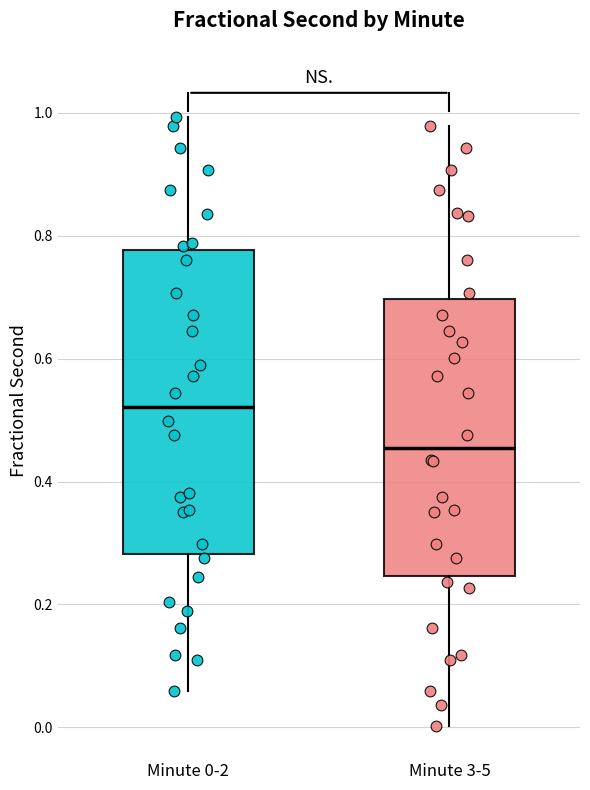

Where does the median line of the box for Minute 3-5 sit on the y-axis? The values are not printed on the chart, so give them approximately, as read against the axis.

0.46